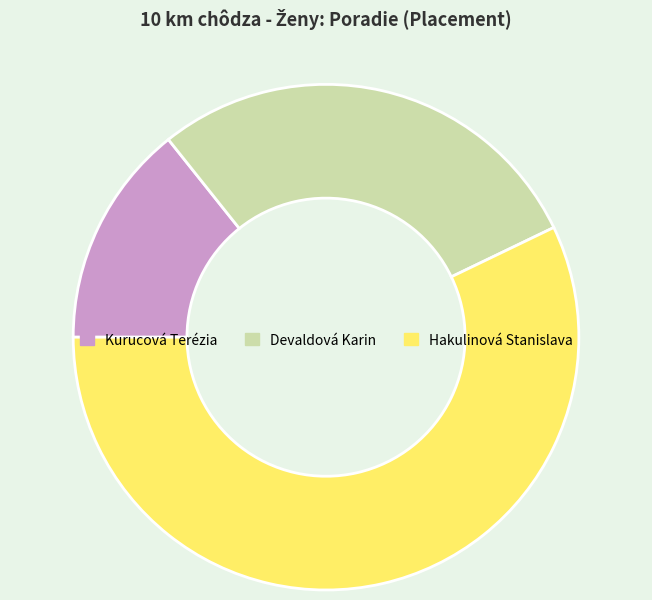

Is it true that Hakulinová Stanislava is 57% of the pie?

True